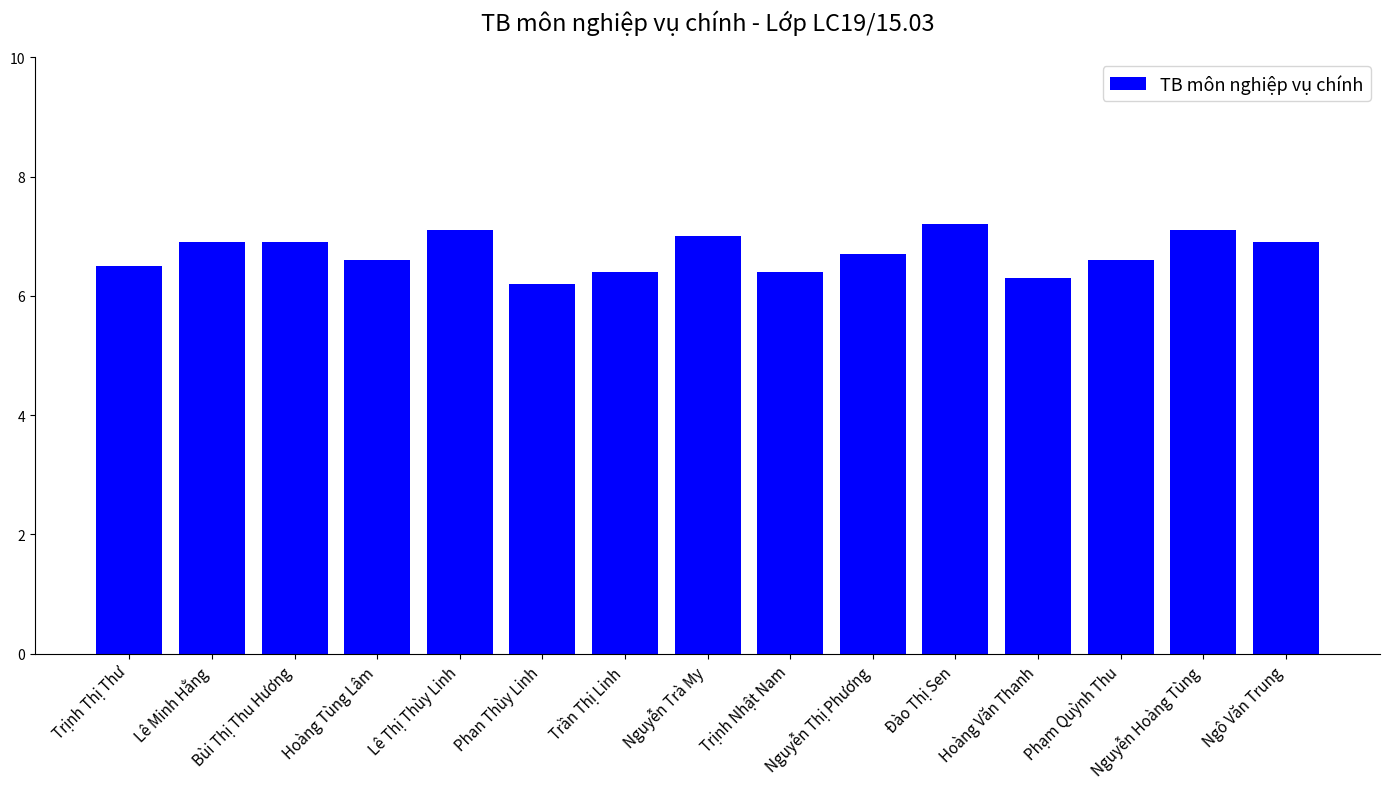

Where is the data nearest to the value 6?

Phan Thùy Linh